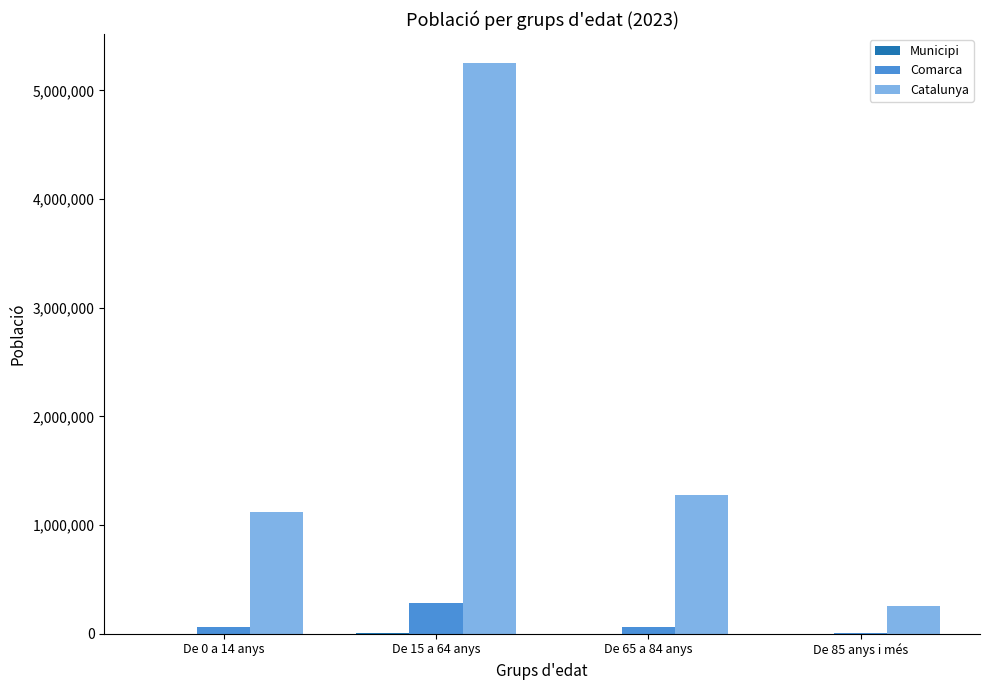

How many data points does each series have?

4